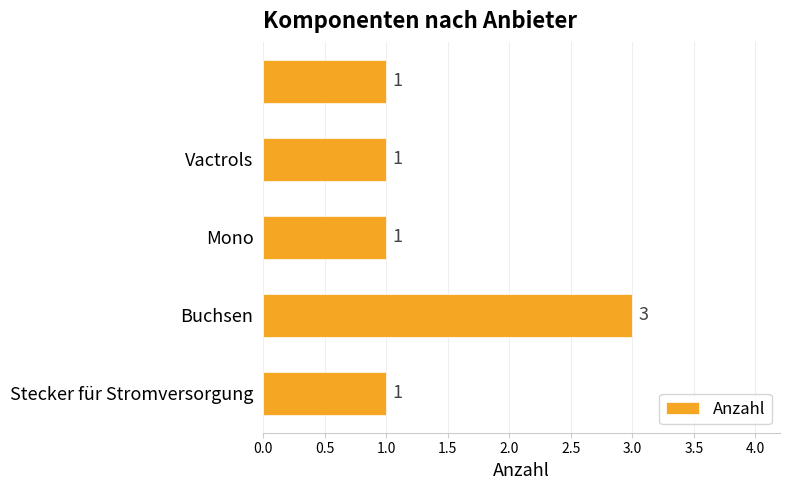

What is the difference between the maximum and minimum values?

2